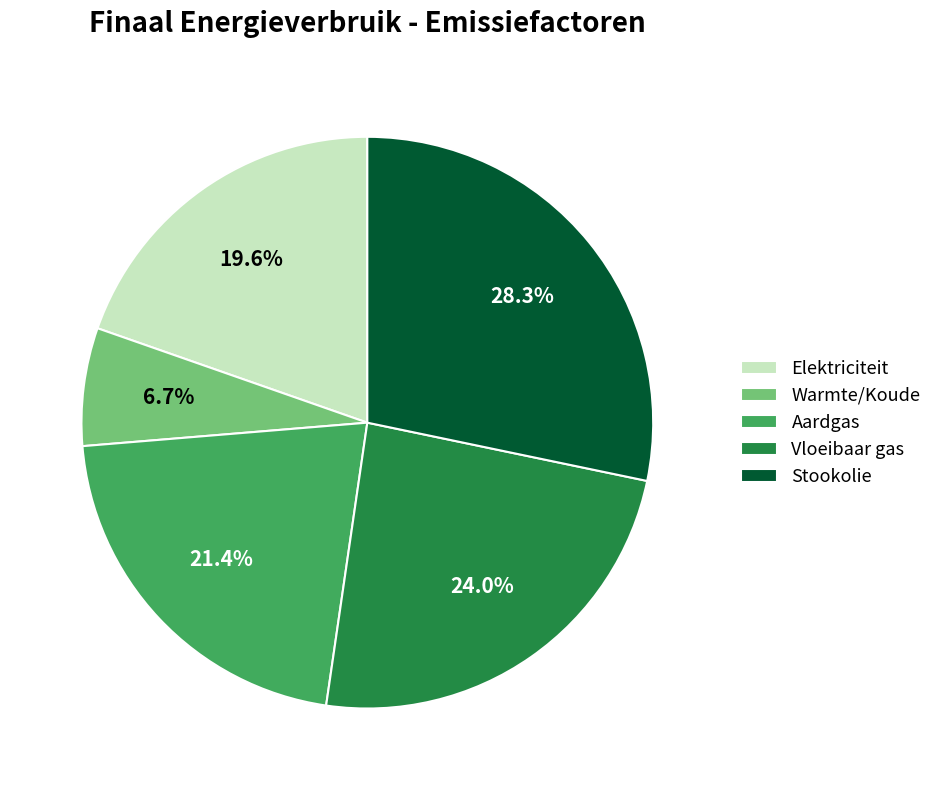

Is it true that Elektriciteit is 20% of the pie?

True